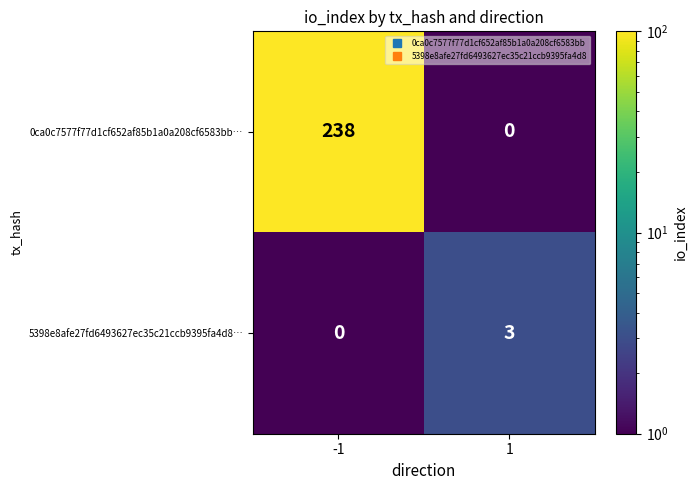

At how many categories does at least one series exceed 200?

1